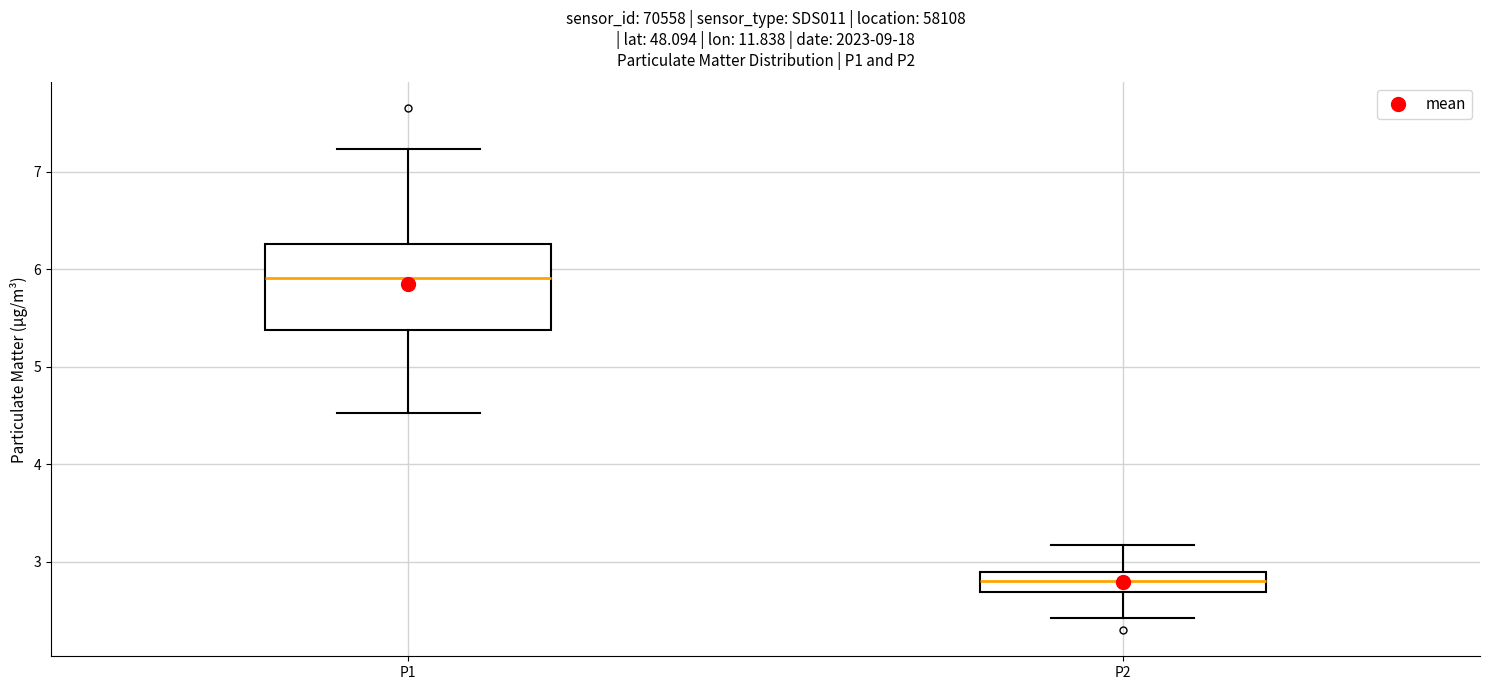

Where is the upper edge of the box for P1 on the y-axis? The values are not printed on the chart, so give them approximately, as read against the axis.

6.3